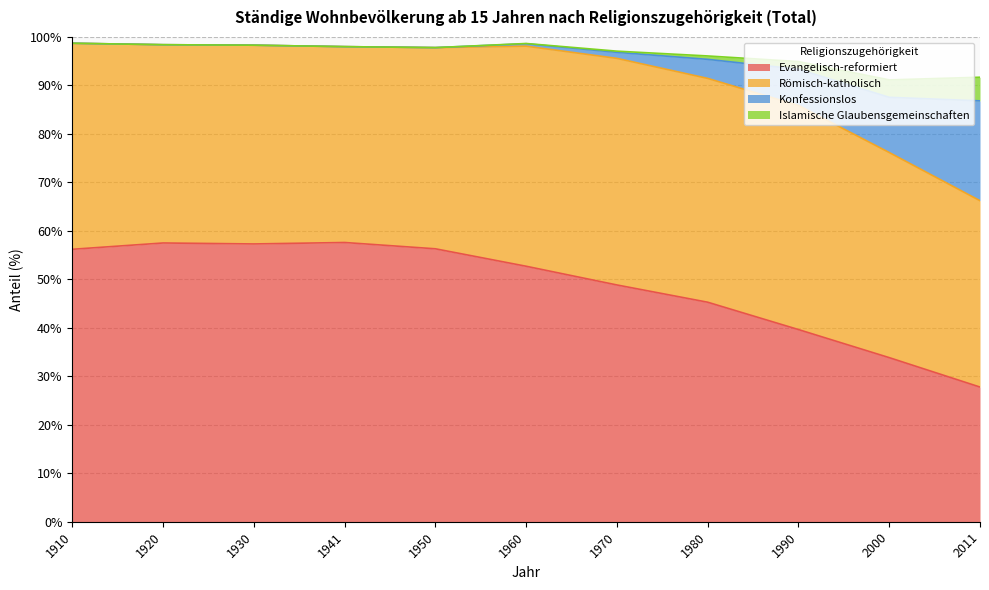

True or false: Evangelisch-reformiert and Islamische Glaubensgemeinschaften cross at least once.

False